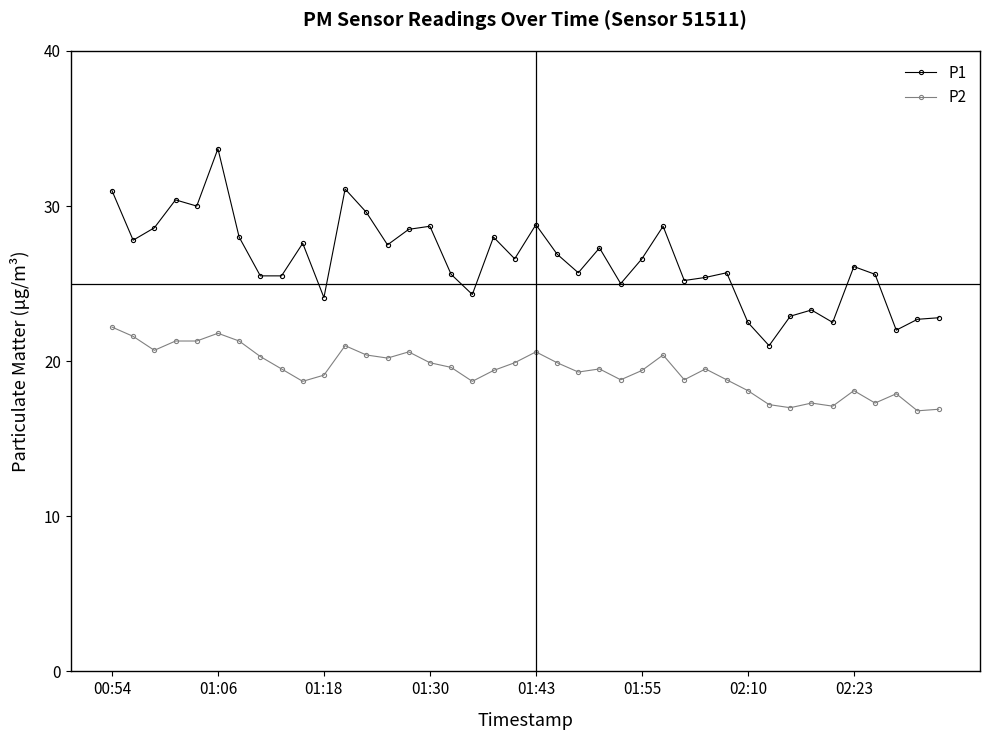

Which series has the largest total across all categories?

P1